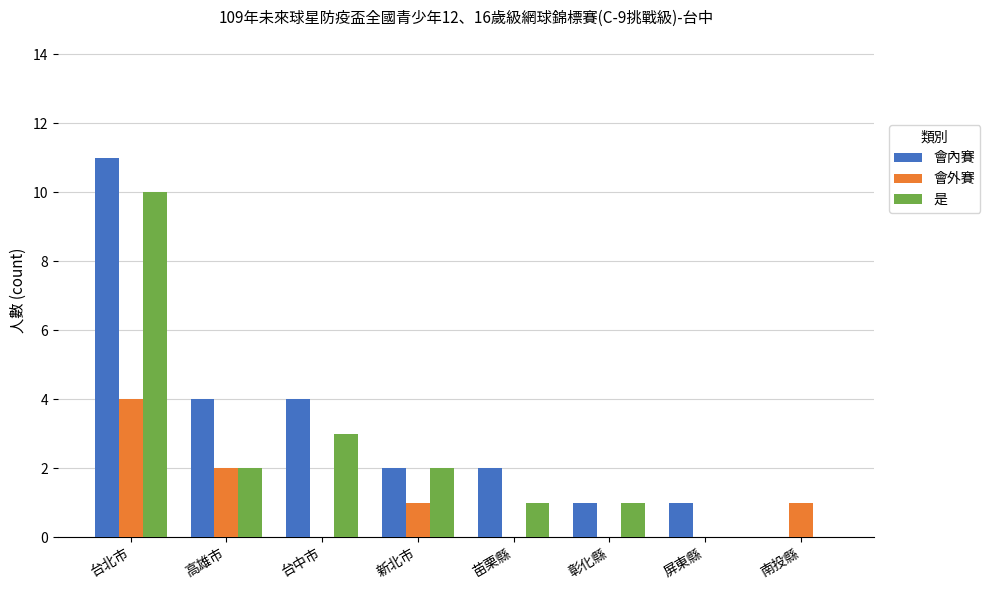

Reading right to left, list all the values displayed in this chart.

會內賽: 0	1	1	2	2	4	4	11
會外賽: 1	0	0	0	1	0	2	4
是: 0	0	1	1	2	3	2	10